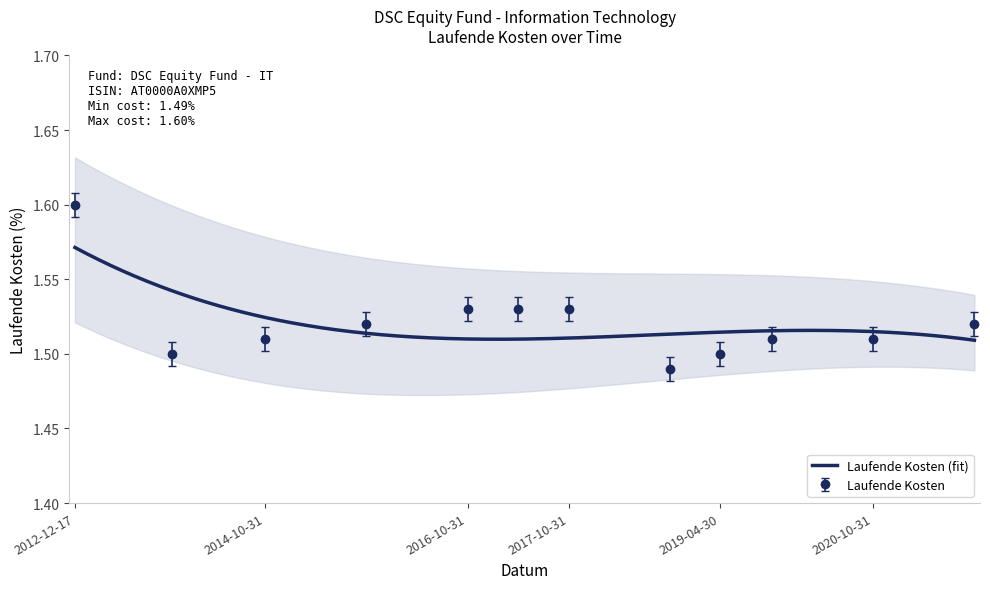

What position from the right is 2013-11-30?

11